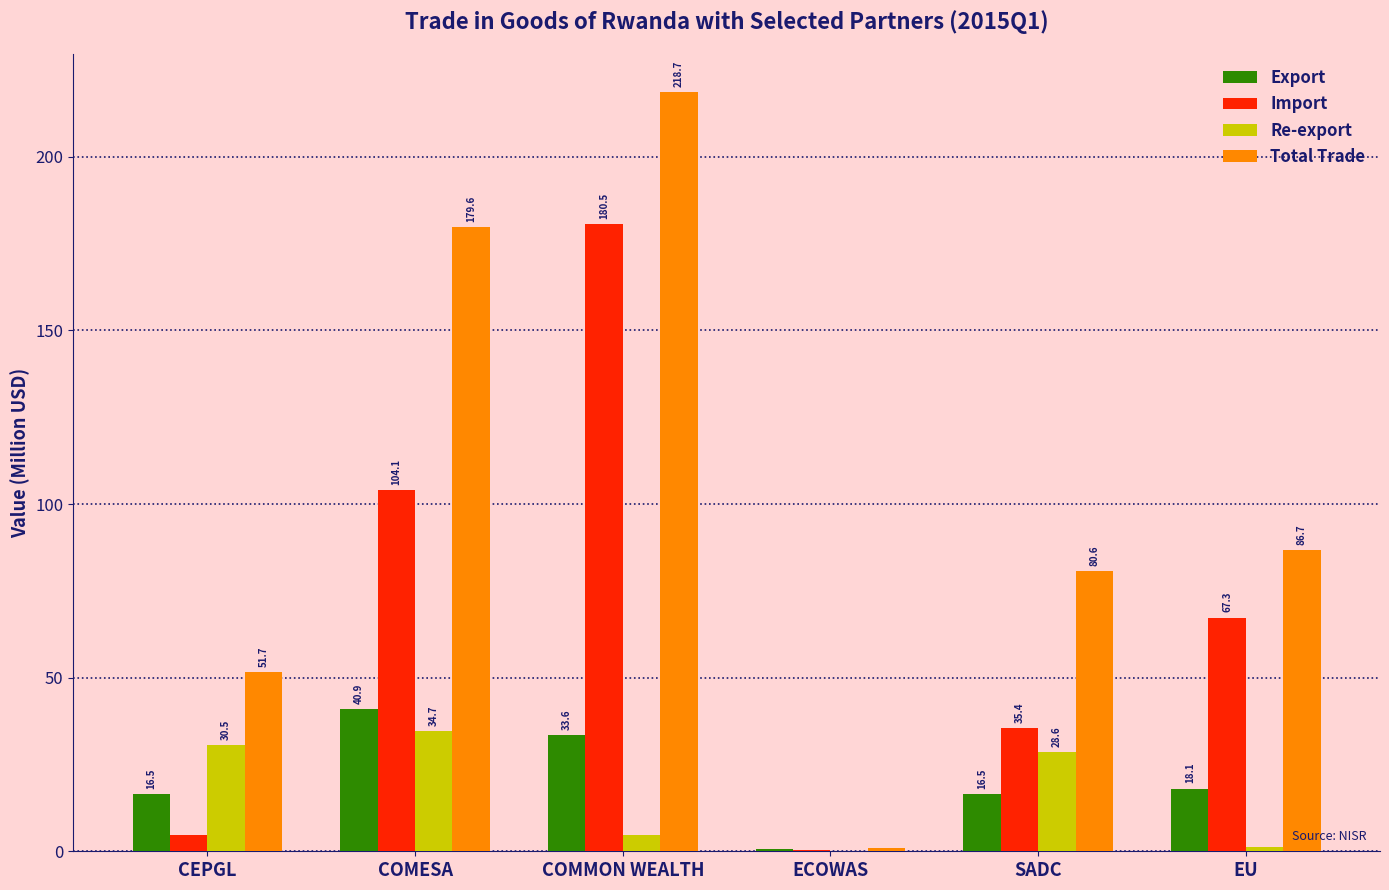

How many data points does each series have?

6